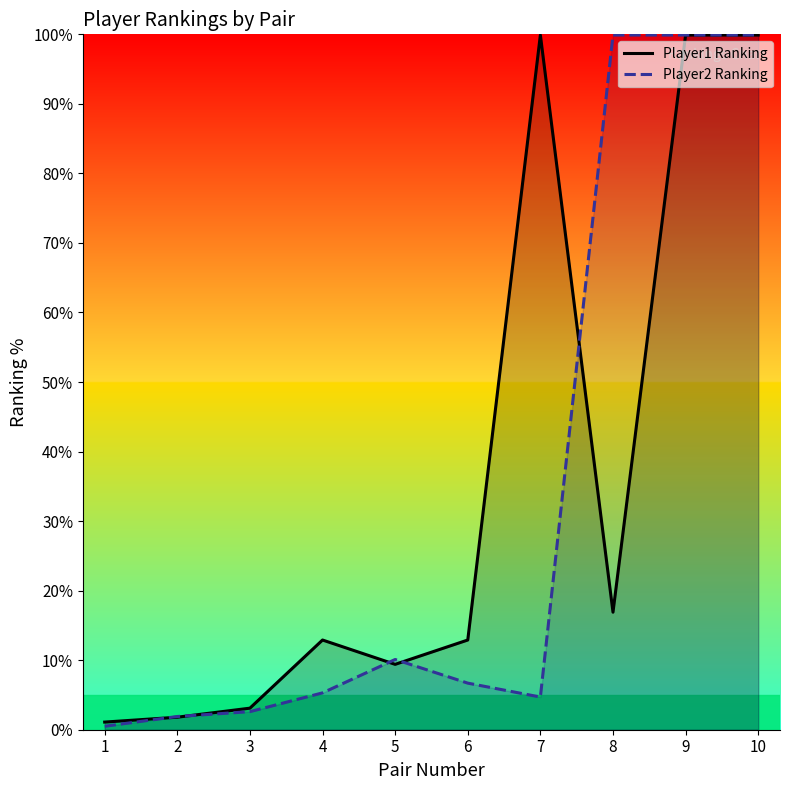

At which category does Player2 Ranking reach its first local valley?

7